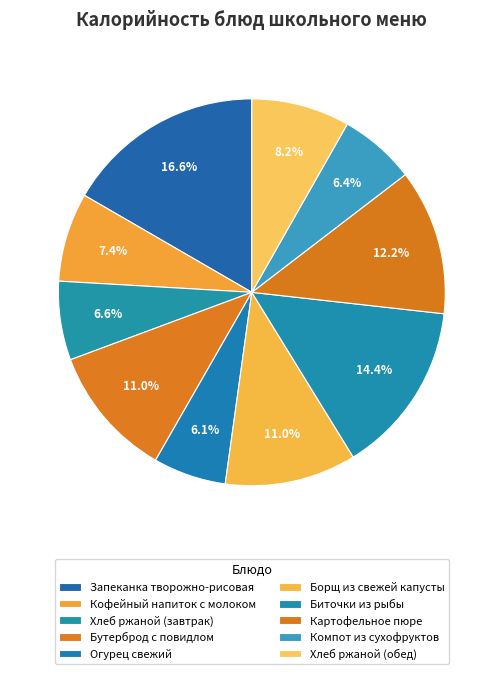

What percentage is NOT represented by Хлеб ржаной (обед)?

91.8%